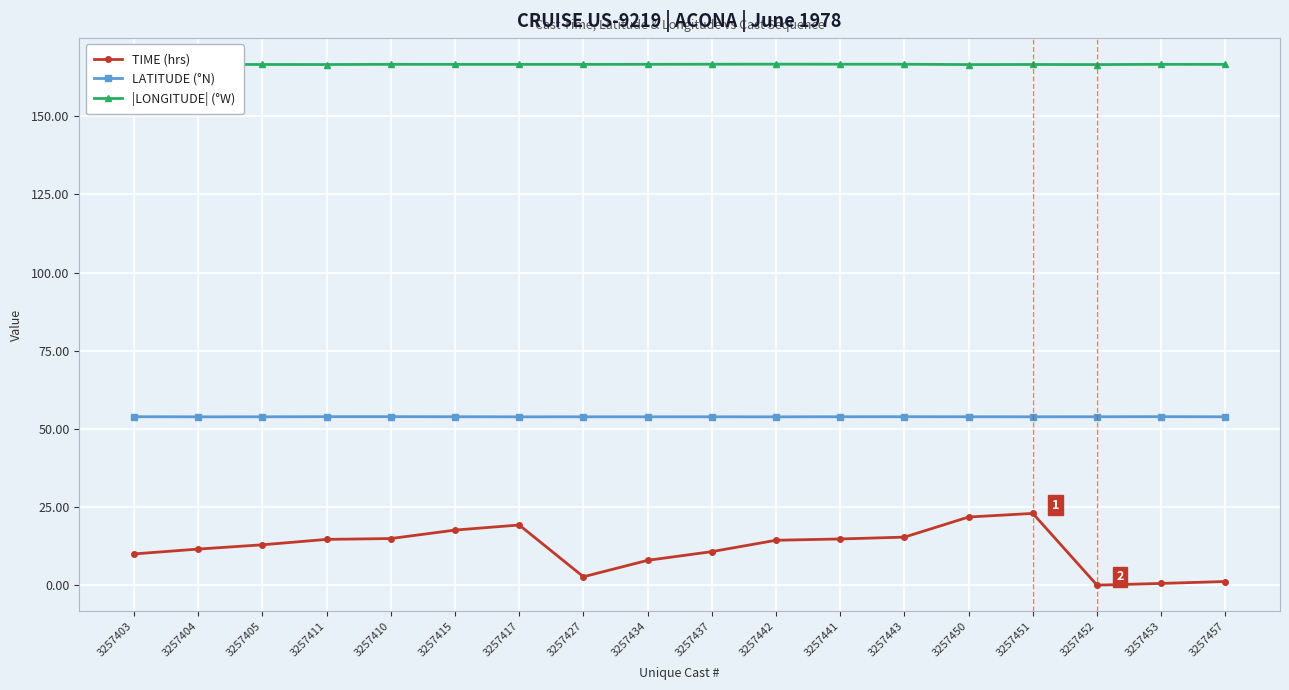

At how many categories does at least one series exceed 46?

18